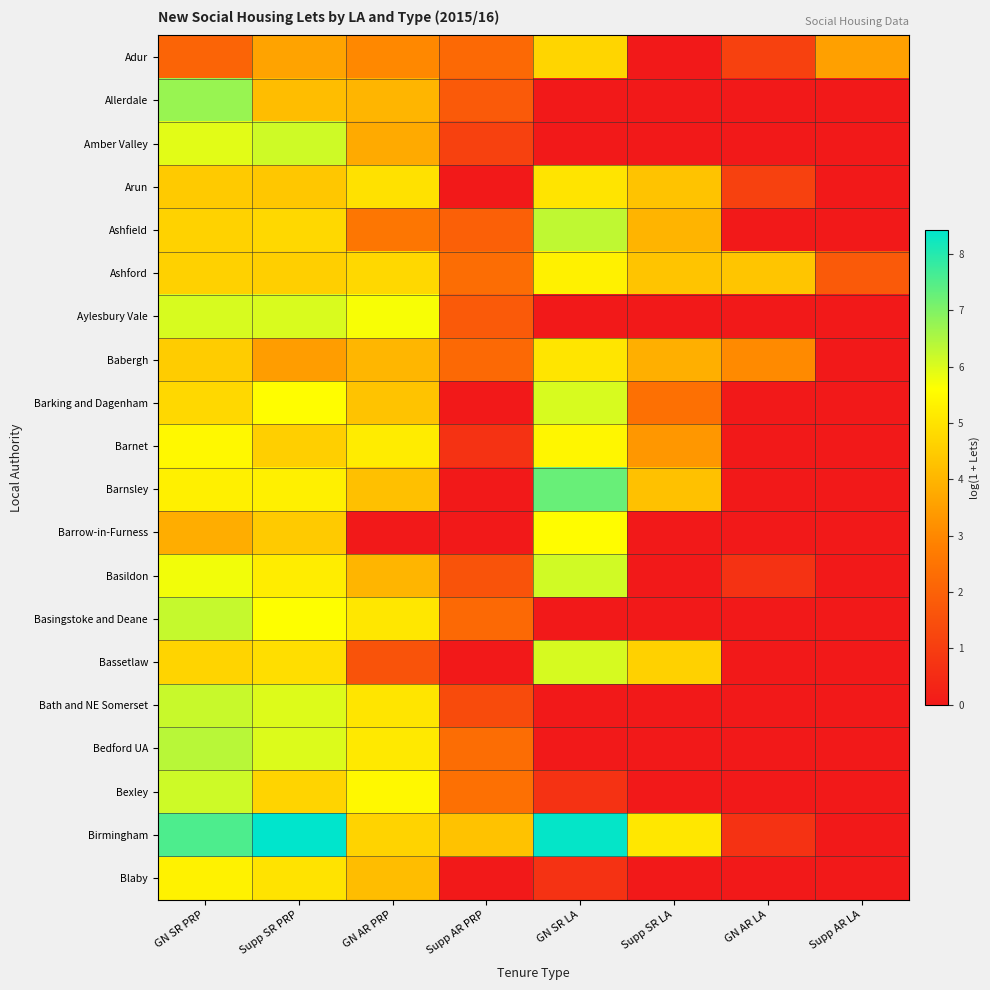

What is the greatest value displayed?

8.4